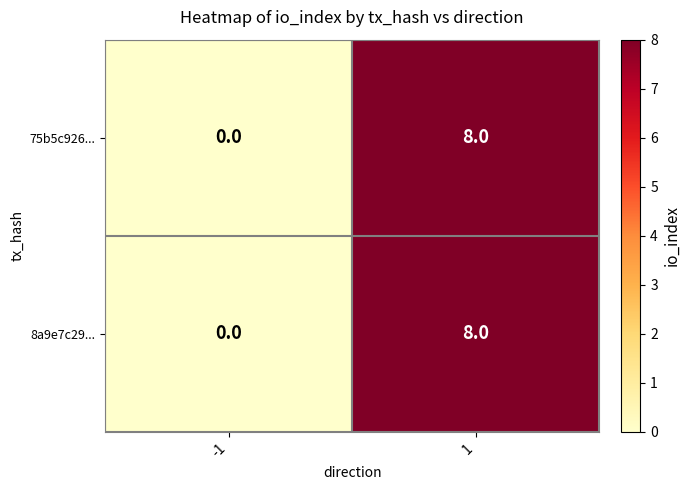

What is the average value of the 75b5c926... series?

4